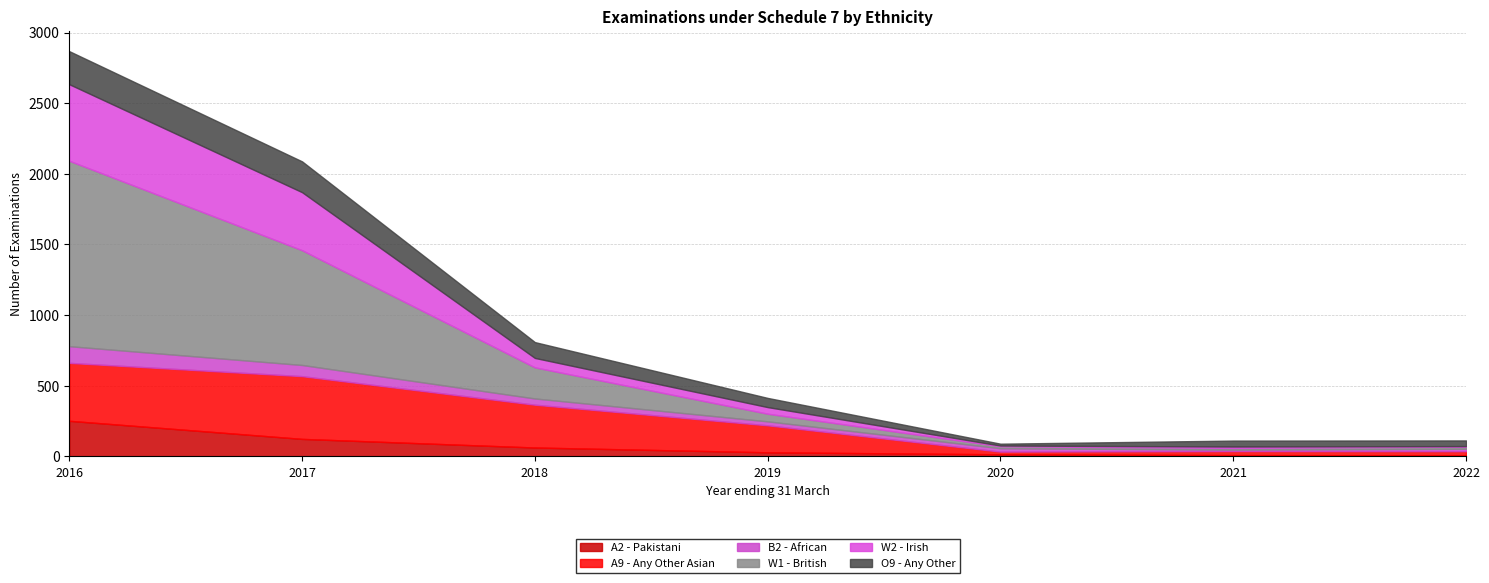

What is the spread (max minus min) of values at 2022?

36